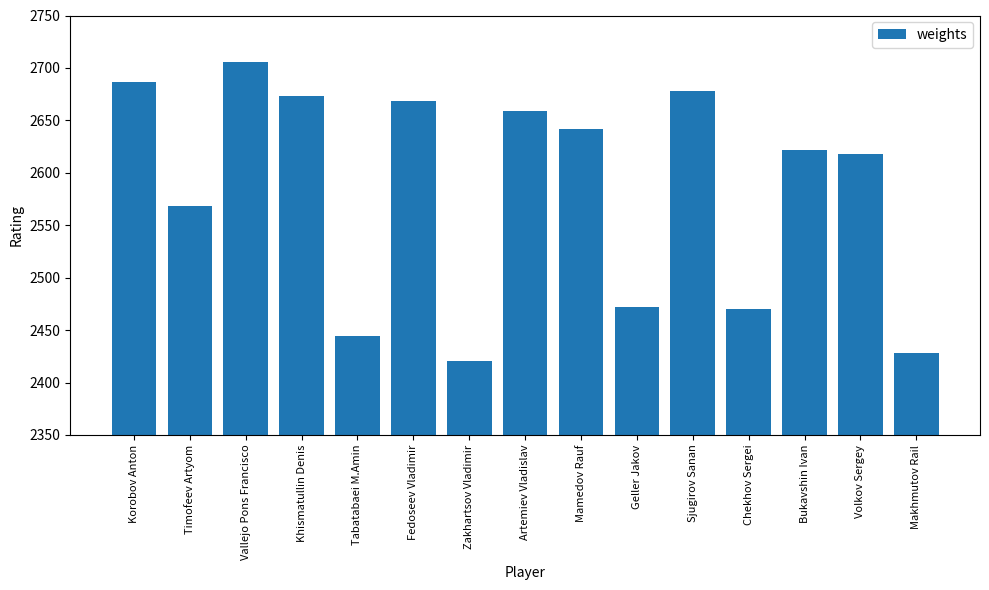

Reading right to left, extract all data points from this chart.

2428	2618	2622	2470	2678	2472	2642	2659	2421	2668	2444	2673	2706	2568	2687